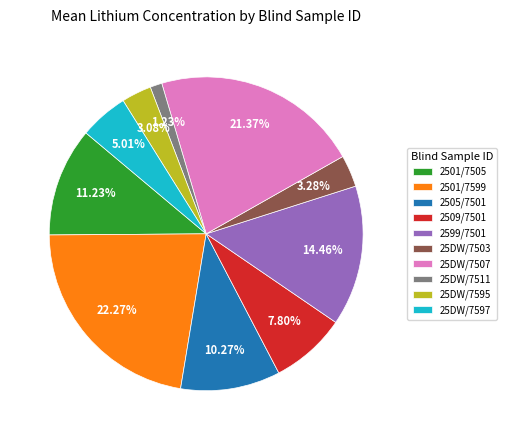

Between 2509/7501 and 25DW/7503, which is larger?

2509/7501